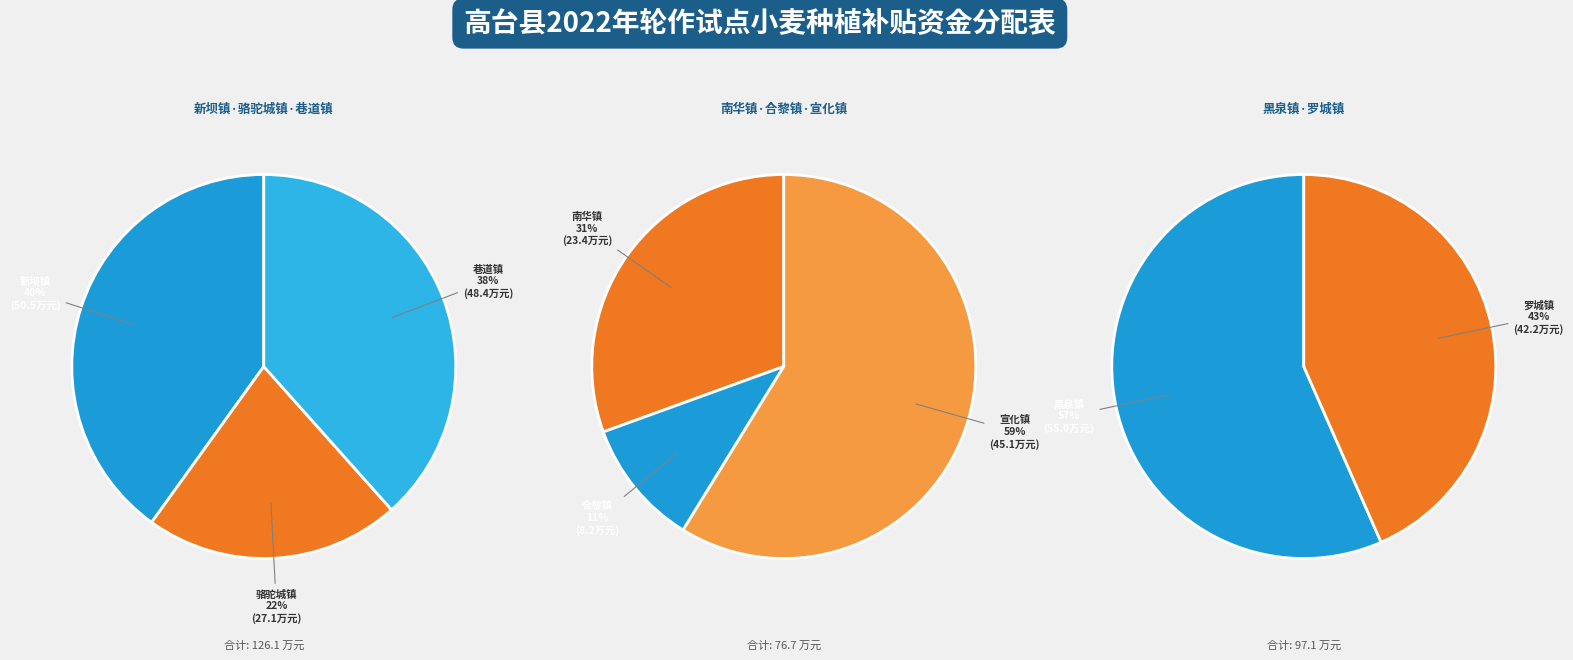

How much of the chart is everything except 新坝镇?

83.2%